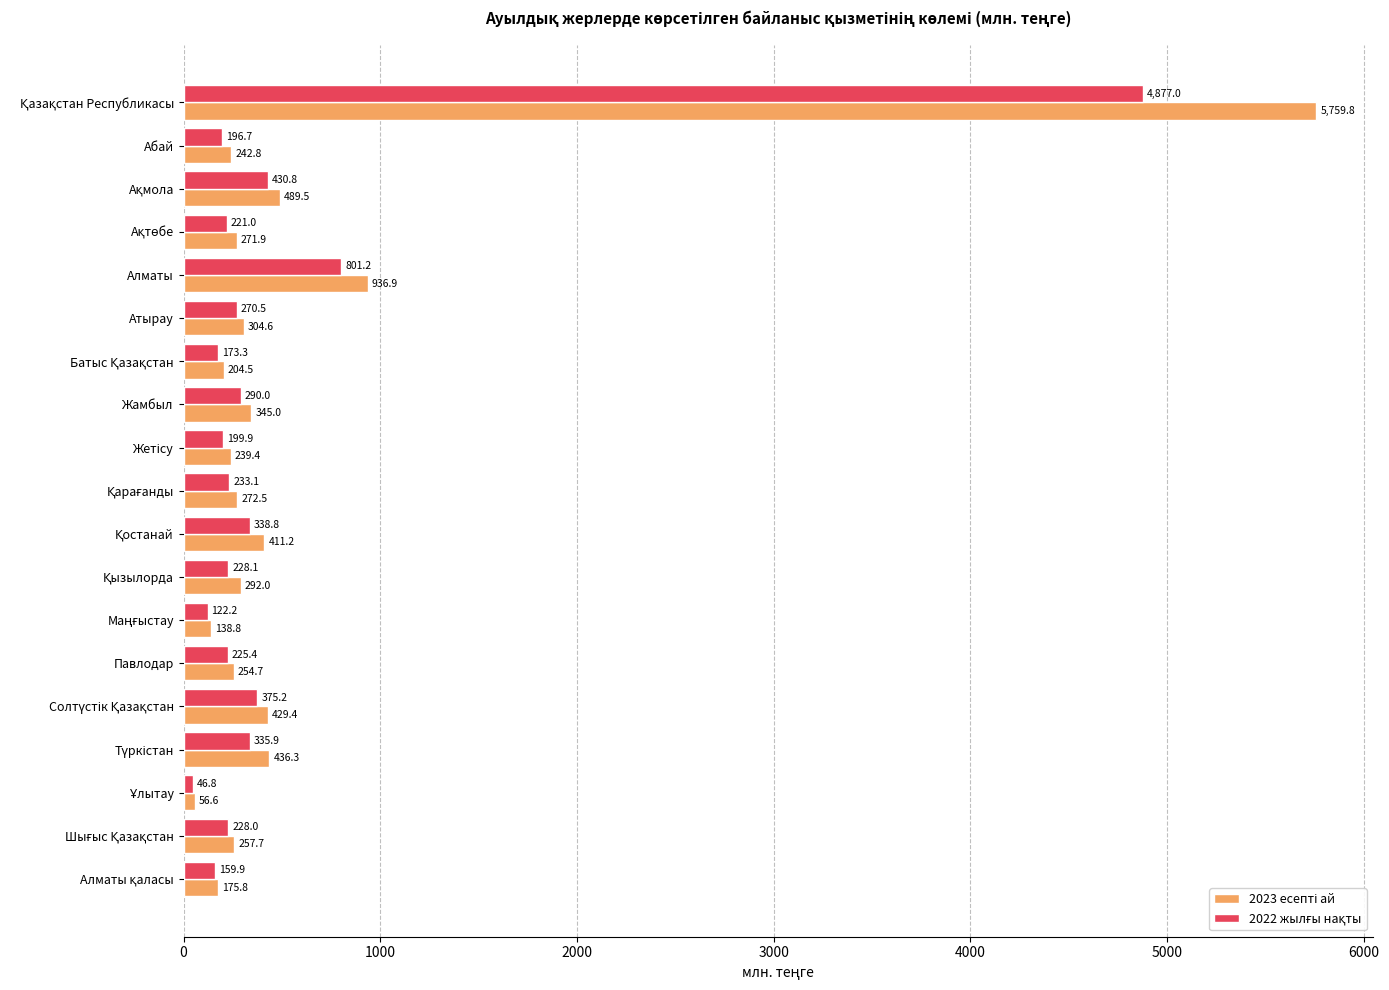

What is the spread (max minus min) of values at Жамбыл?

55.0